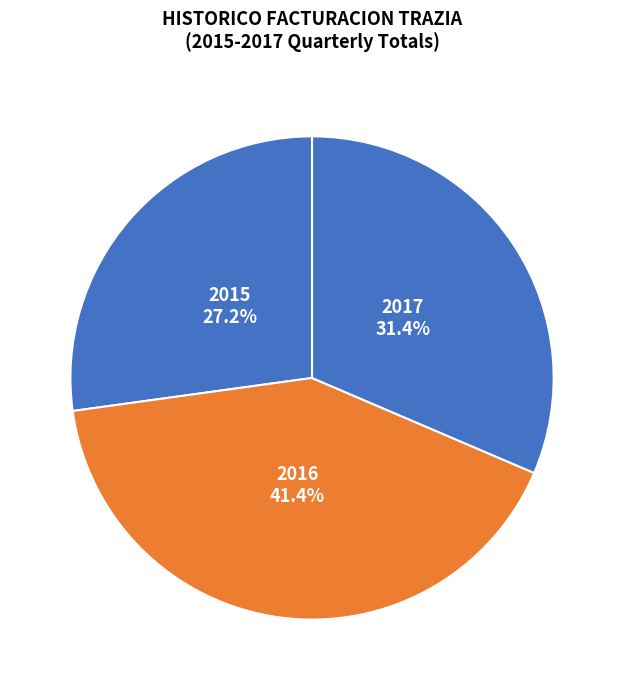

Which category has the smallest portion of the pie?

2015